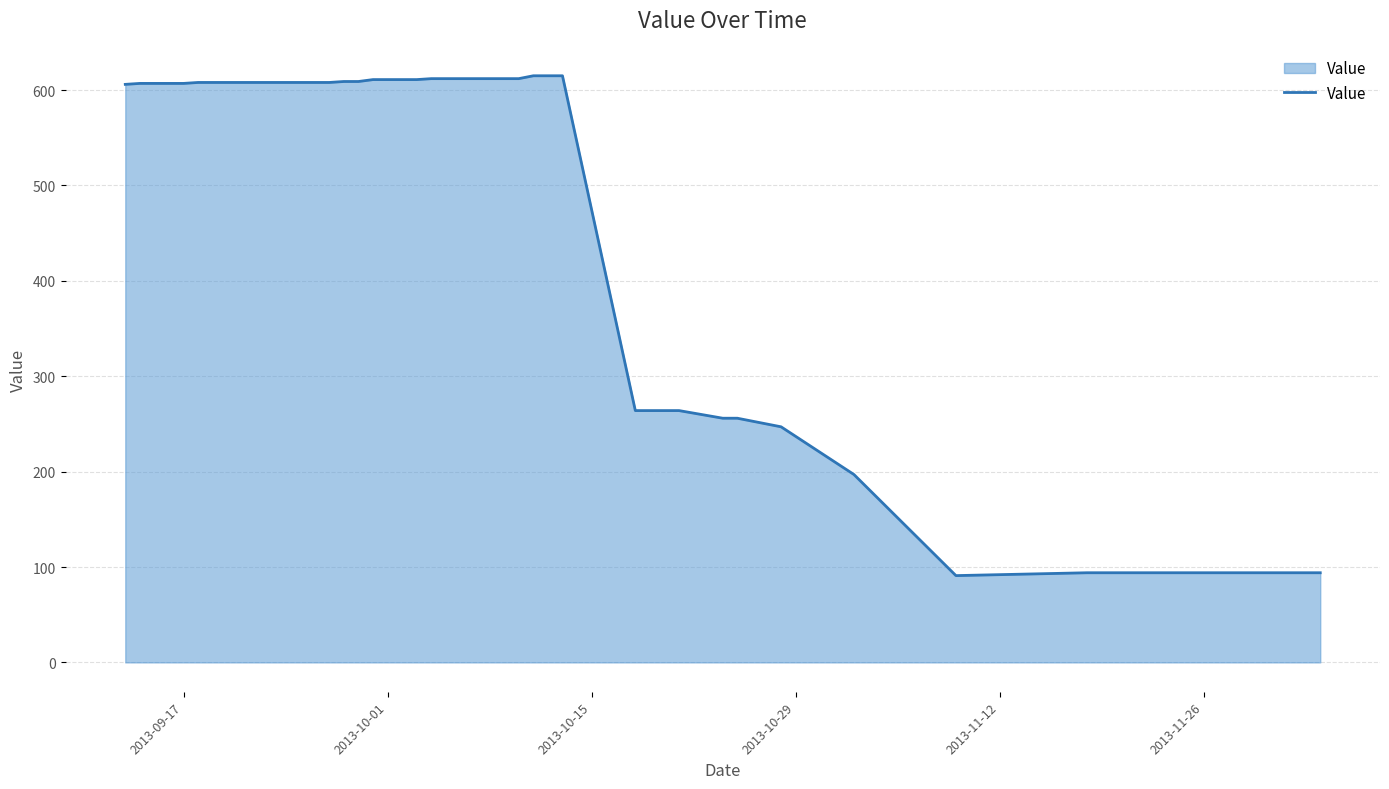

What is the average value?

504